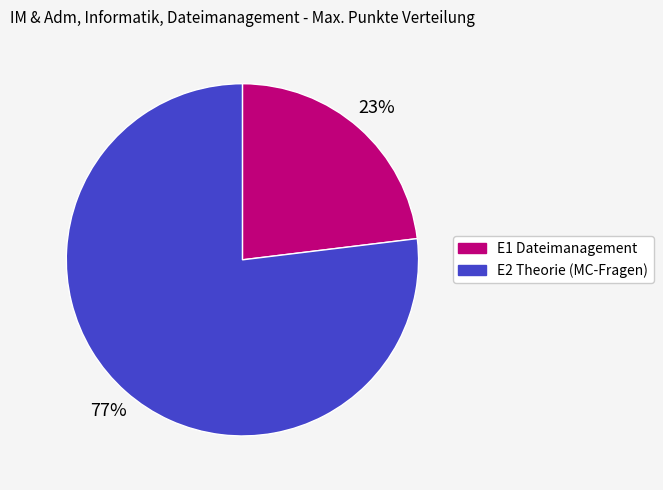

Do E1 Dateimanagement and E2 Theorie (MC-Fragen) together represent more than half of the pie?

Yes